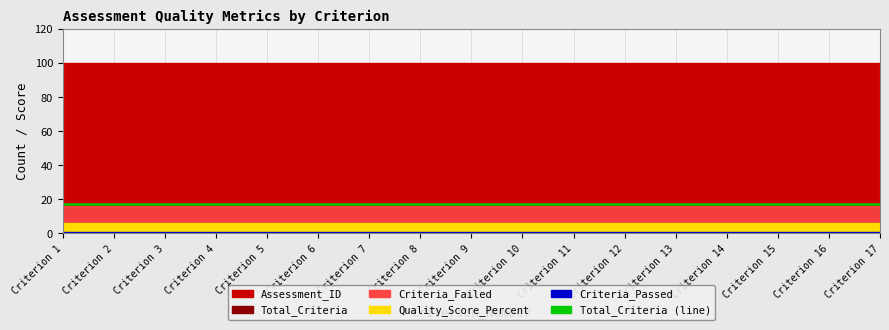

What is the lowest value of the Assessment_ID series?

100.0